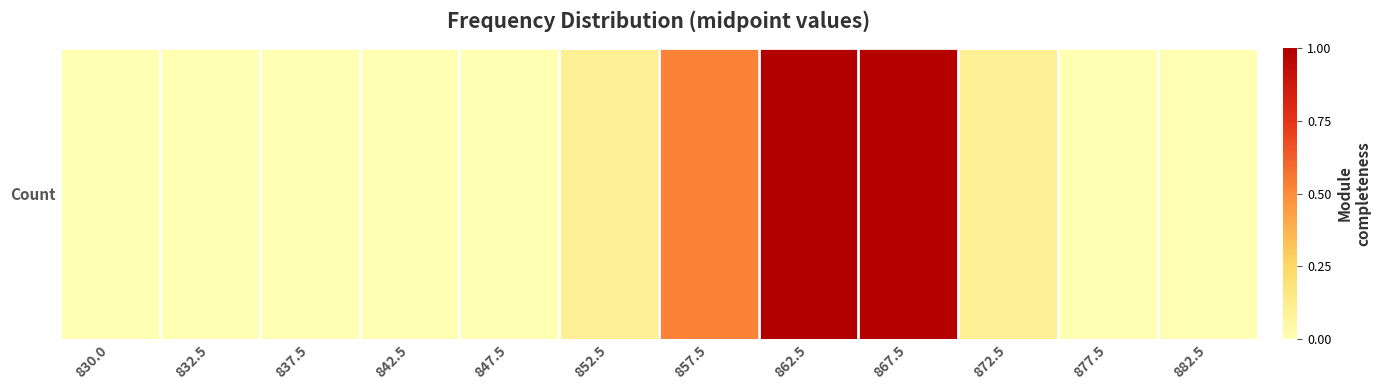

Is it true that the value at 842.5 is 0.0?

True